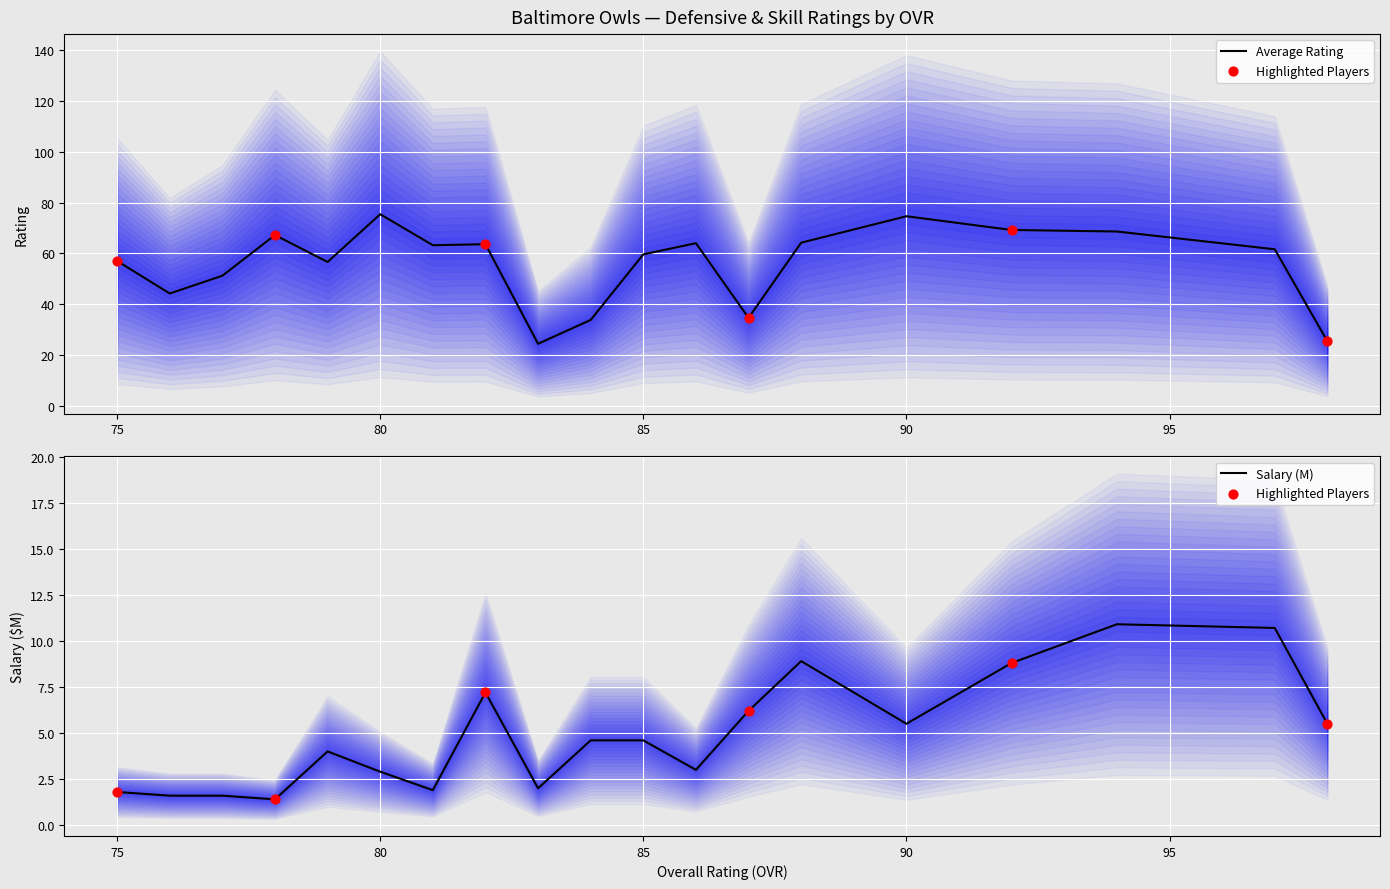

Which series contains the highest Y value?

Average Rating